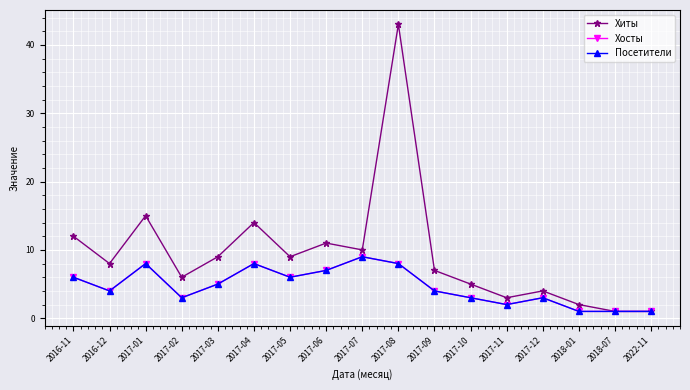

At how many categories does at least one series exceed 13?

3